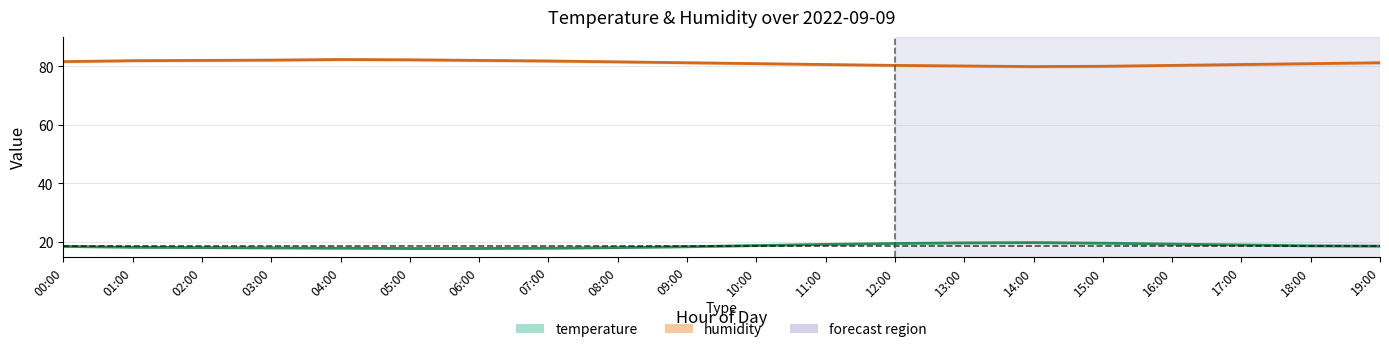

What is the label of the 19th point from the left?

18:00